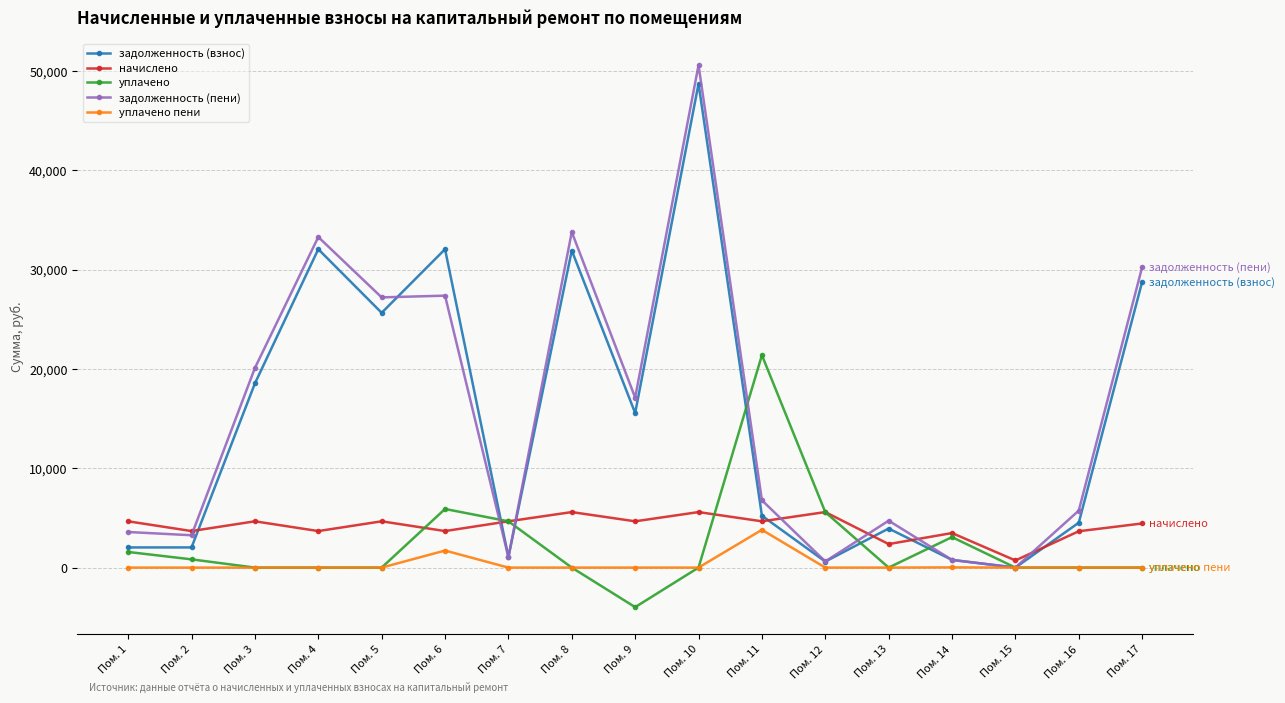

Where does the задолженность (пени) series first go above 6781?

Пом. 3